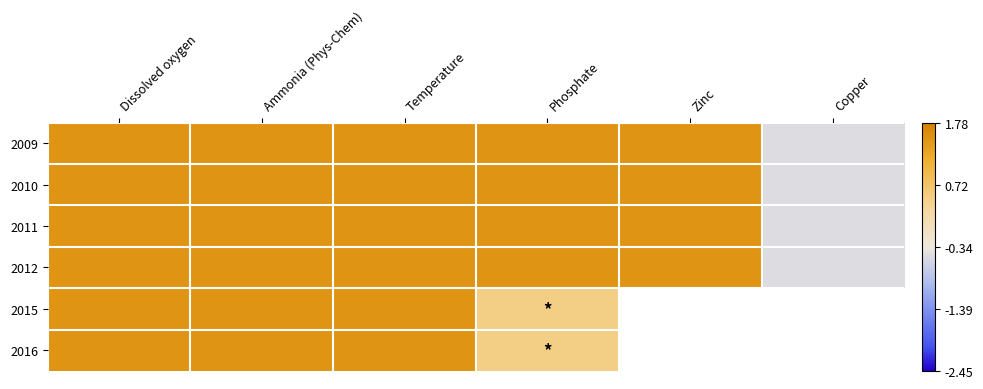

At which label is 2010 closest to 0?

Copper